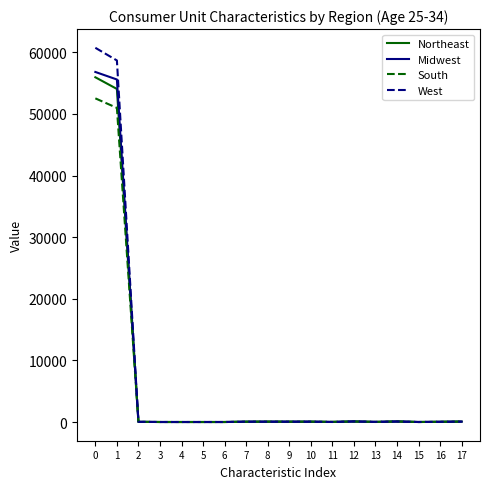

What is the spread (max minus min) of values at 16?

3.0